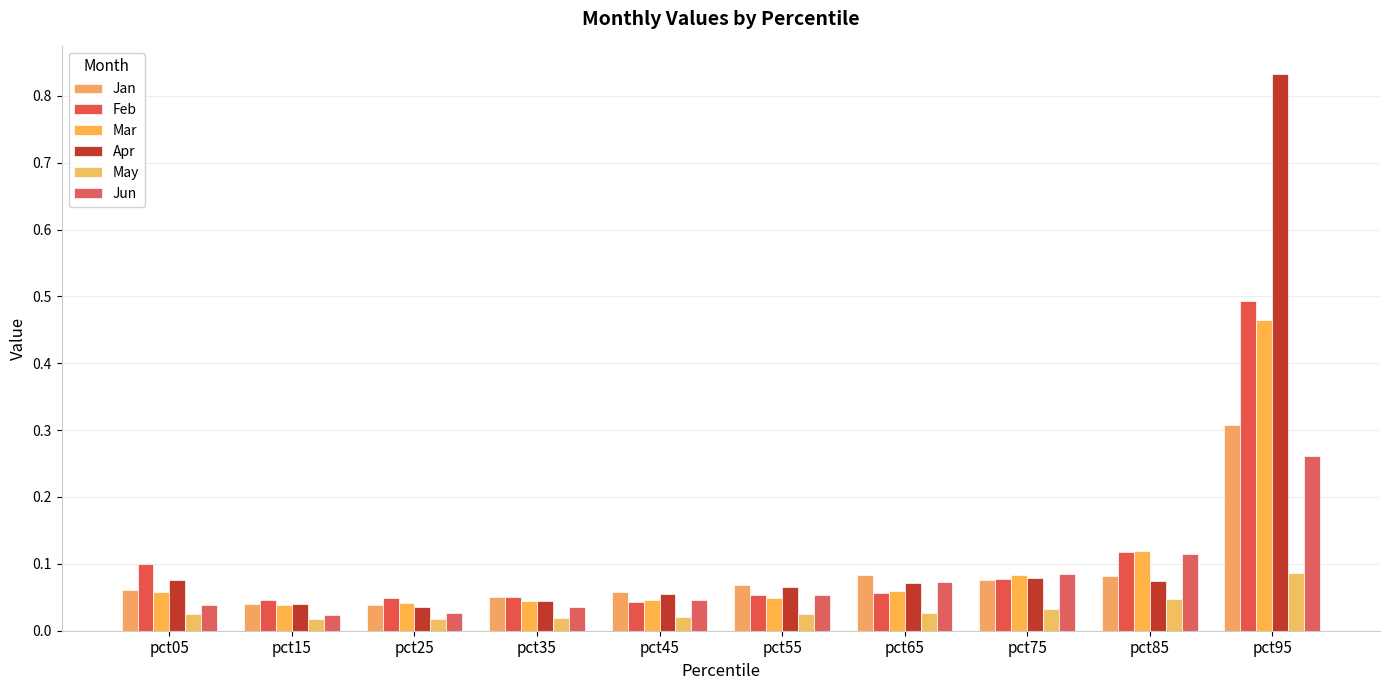

Which series has the largest total across all categories?

Apr